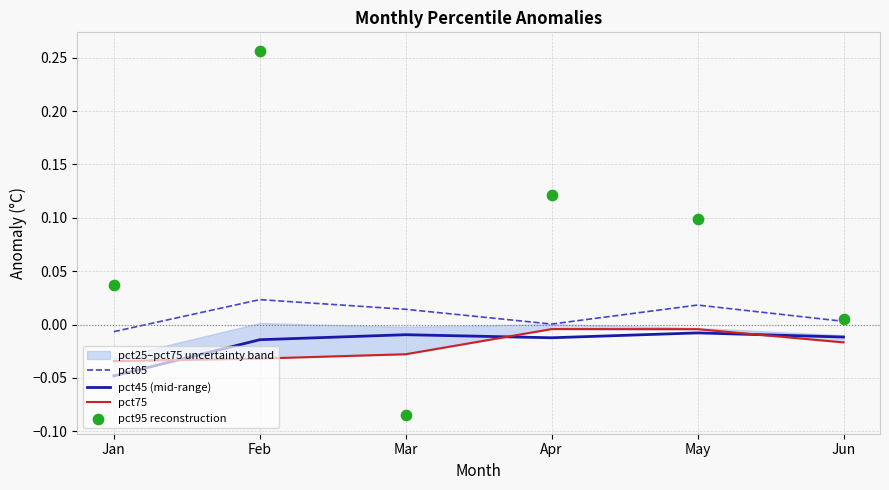

Is the value of pct45 (mid-range) at Jun greater than the value of pct75 at May?

No